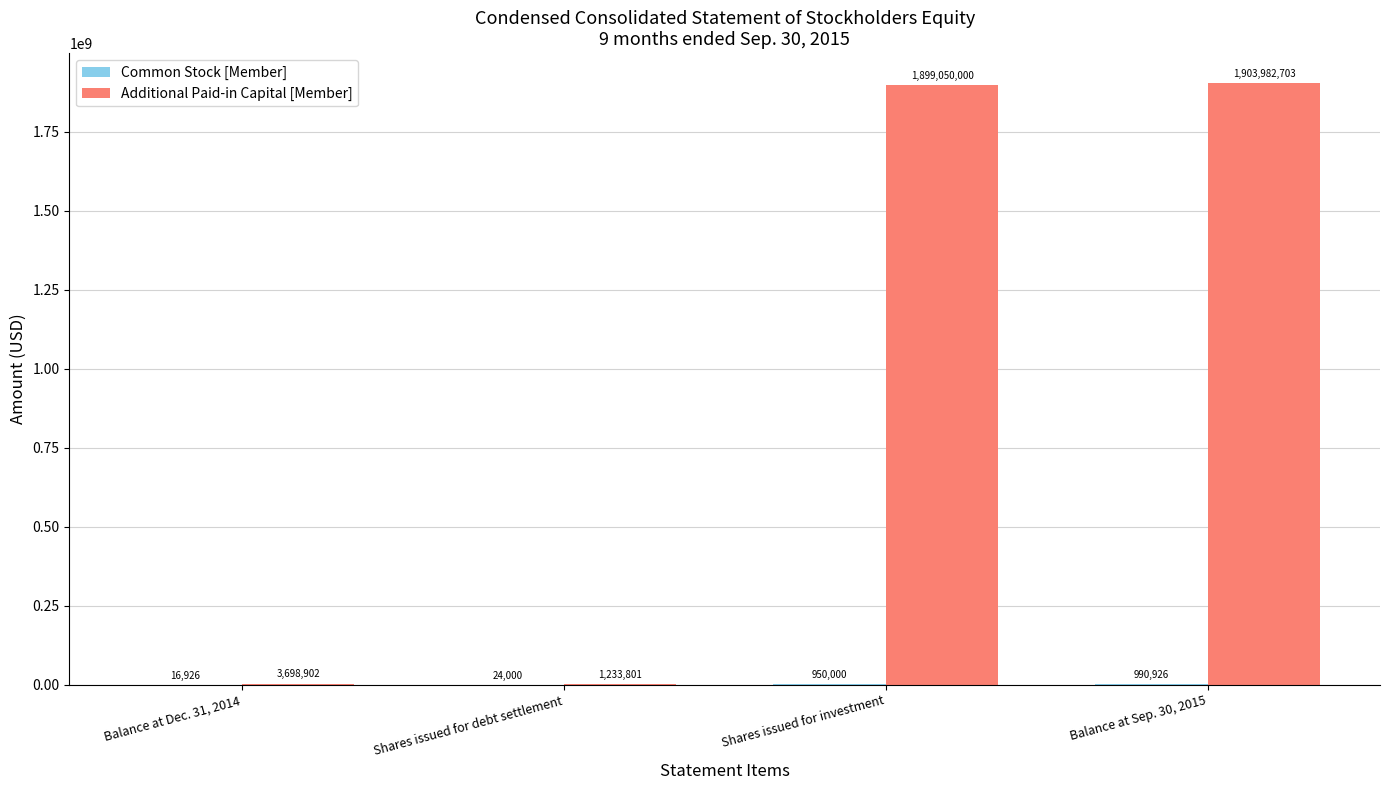

What is the sum of all Additional Paid-in Capital [Member] values?

3807965406